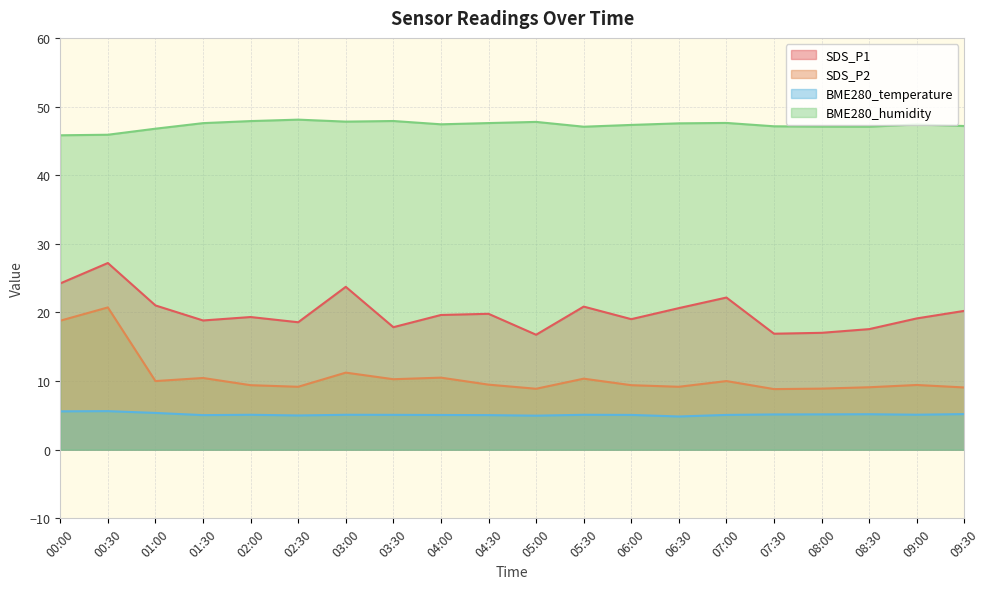

What is the sum of all SDS_P1 values?

400.5